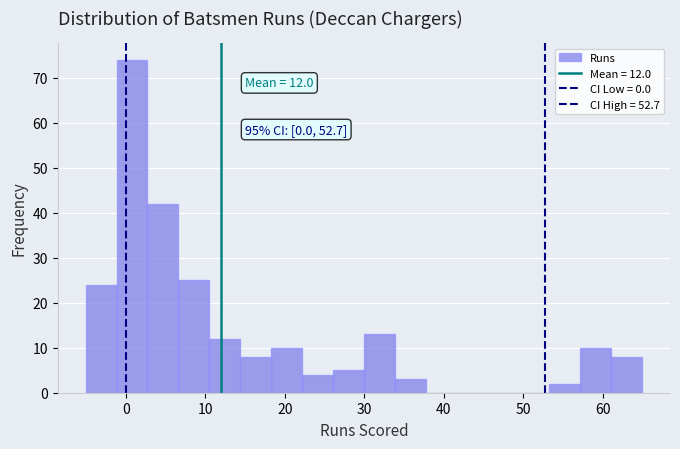

Read against the x-axis, roughly where is the centre of the tallest bar?

1